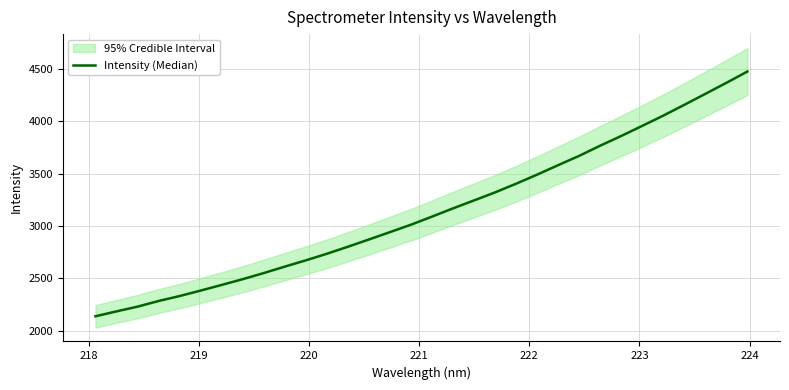

What is the sum of all values?

100531.4